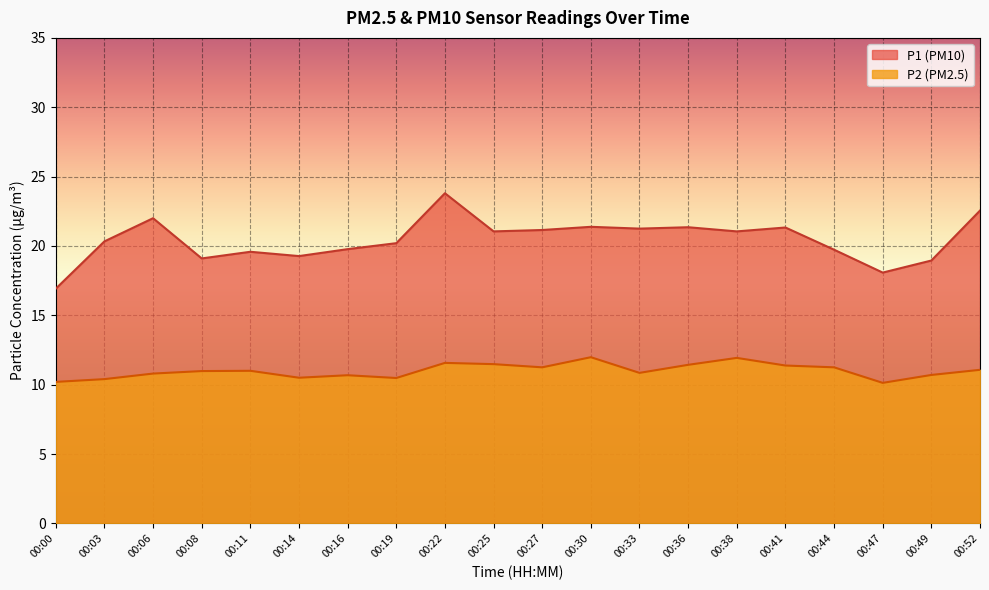

True or false: P1 has more than 2 points higher than both neighbors.

True